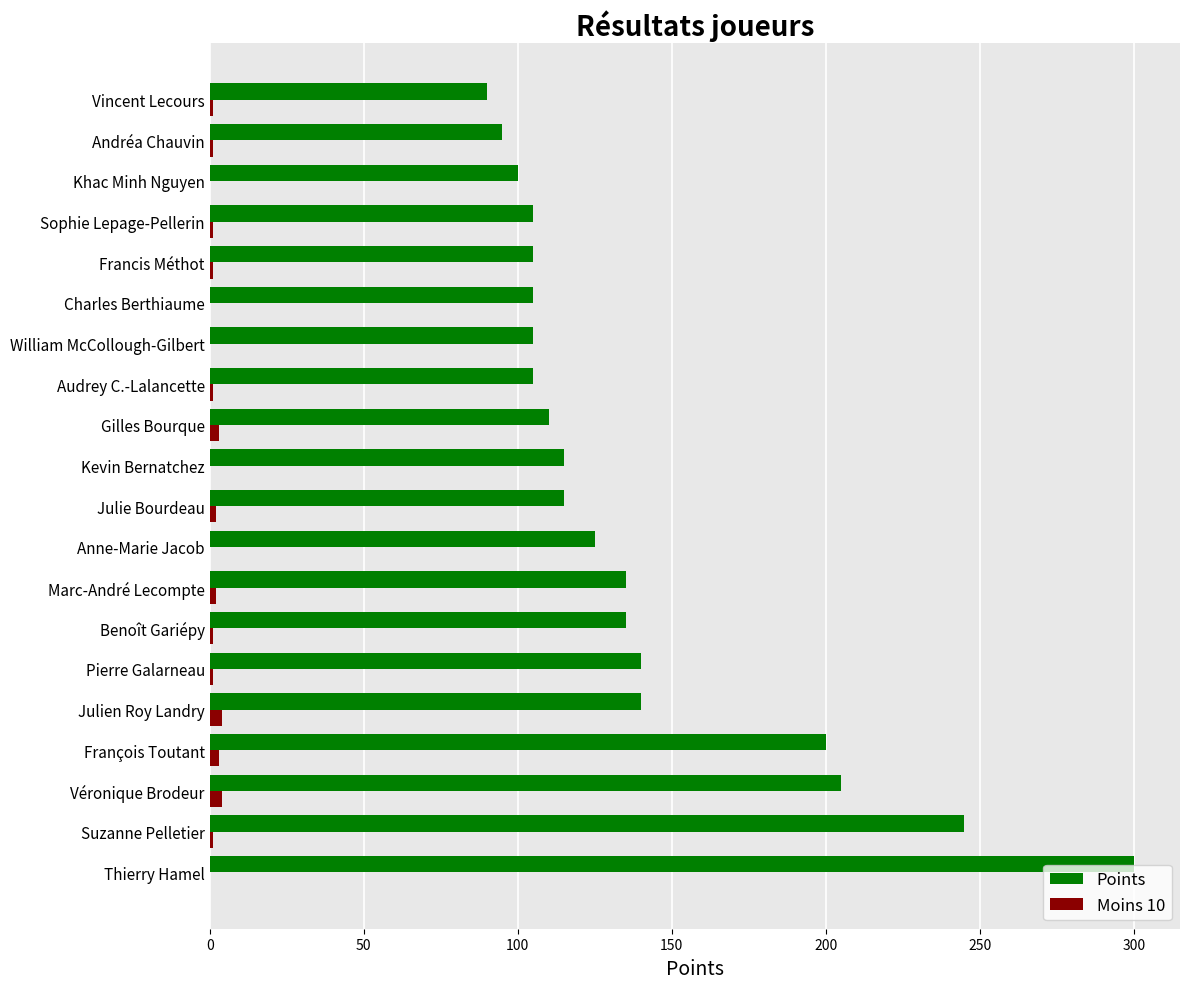

Between Pierre Galarneau and Vincent Lecours, which series saw the biggest shift?

Points